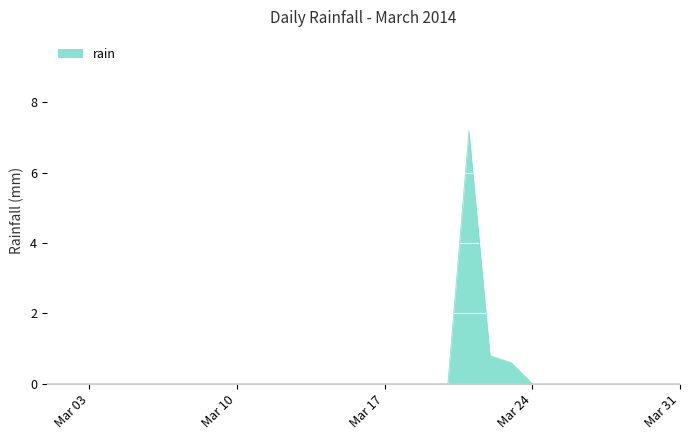

True or false: the data shows 3.7 at Mar 10.

False